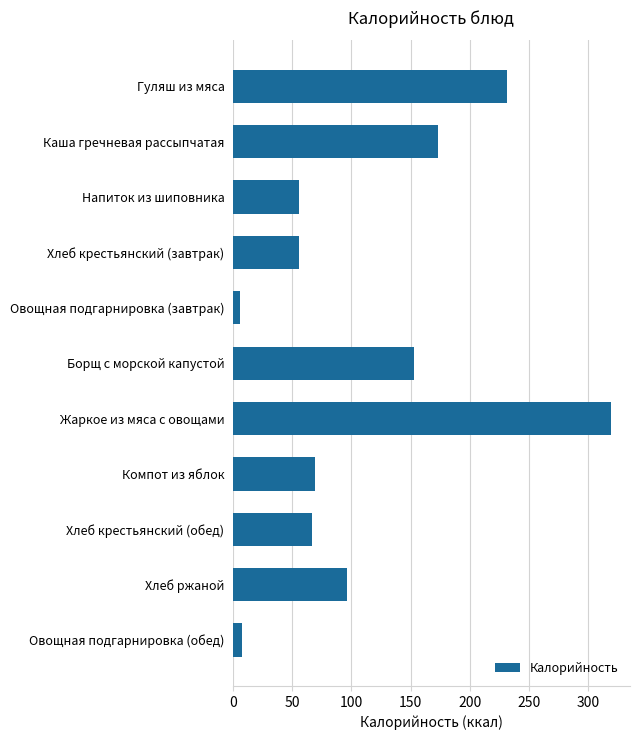

Between Каша гречневая рассыпчатая and Напиток из шиповника, which is larger?

Каша гречневая рассыпчатая